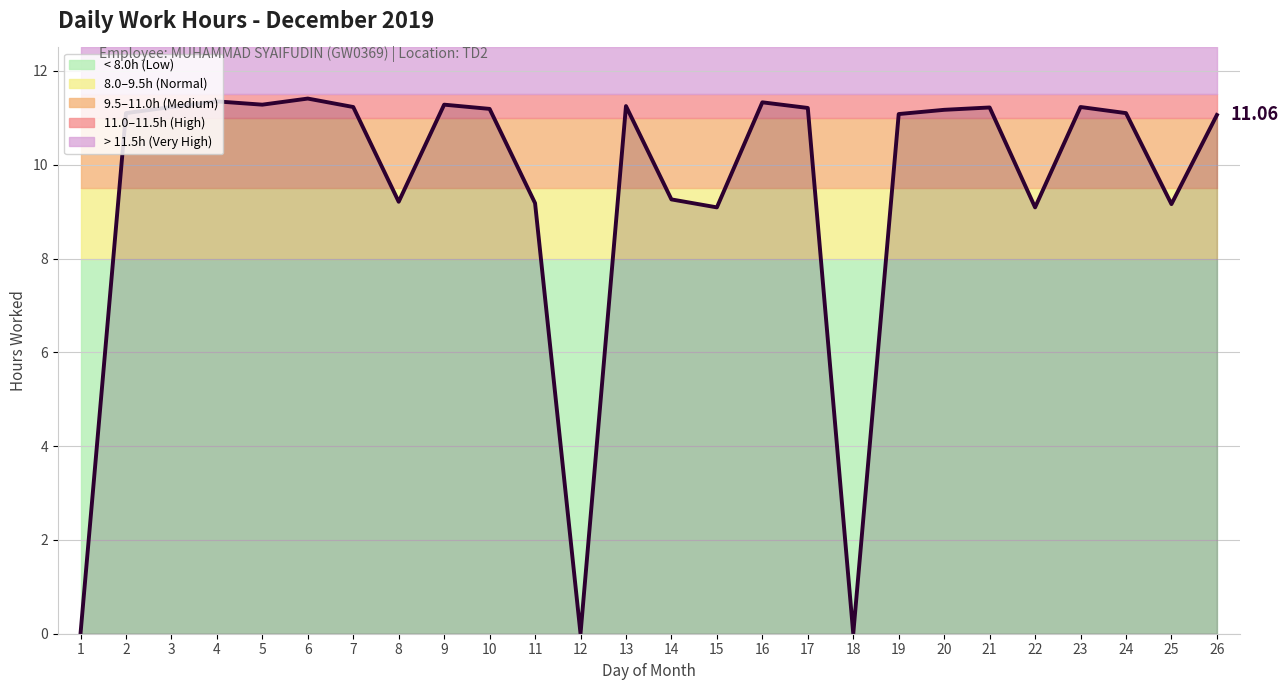

Does the chart have visible grid lines?

Yes